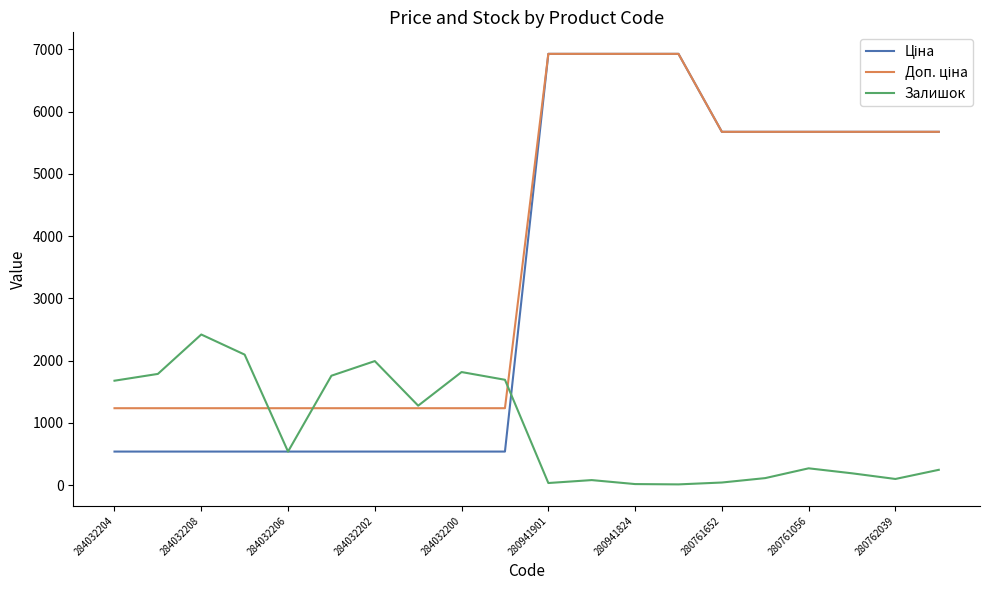

What is the difference between the maximum and second lowest values in the Доп. ціна series?

5690.3